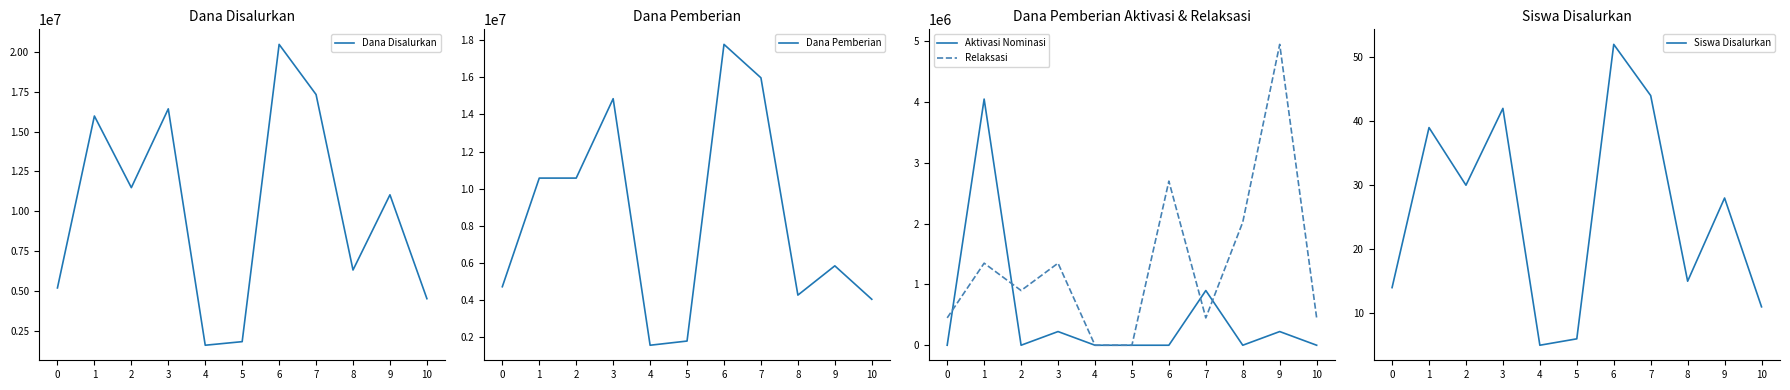

Where is Dana Pemberian nearest to the value 9675000?

1